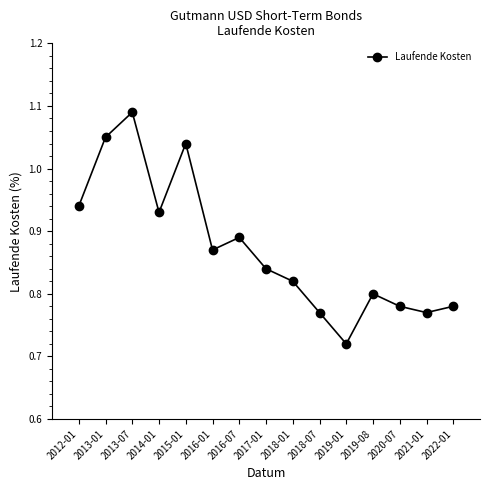

Which category has the highest value across all series?

2013-07